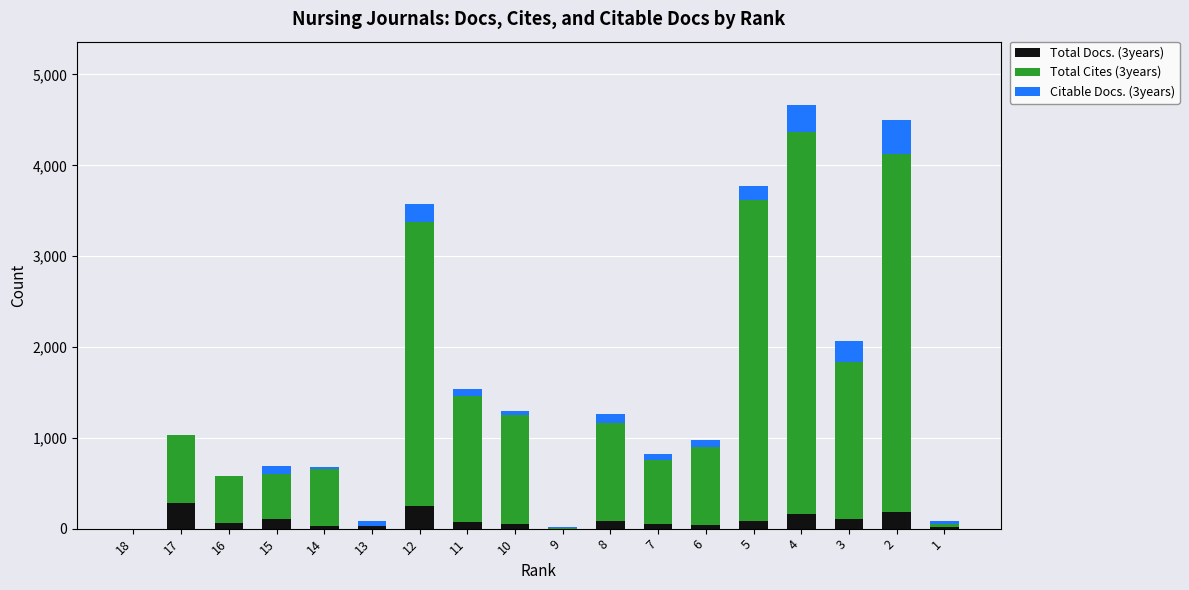

How many distinct data groups are displayed?

3